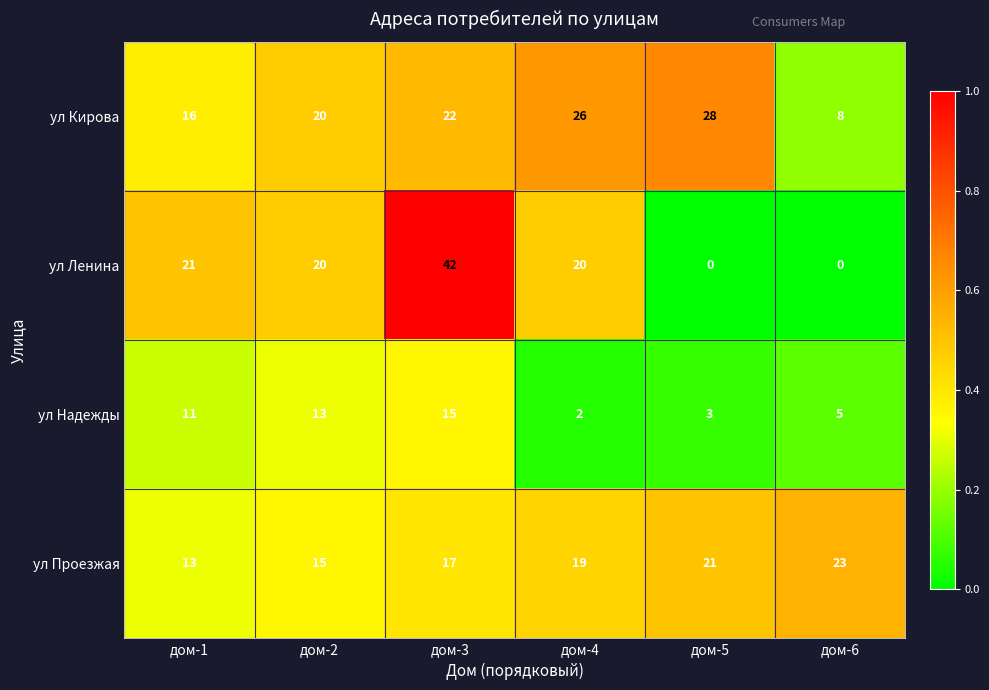

Count the number of categories in the chart.

6